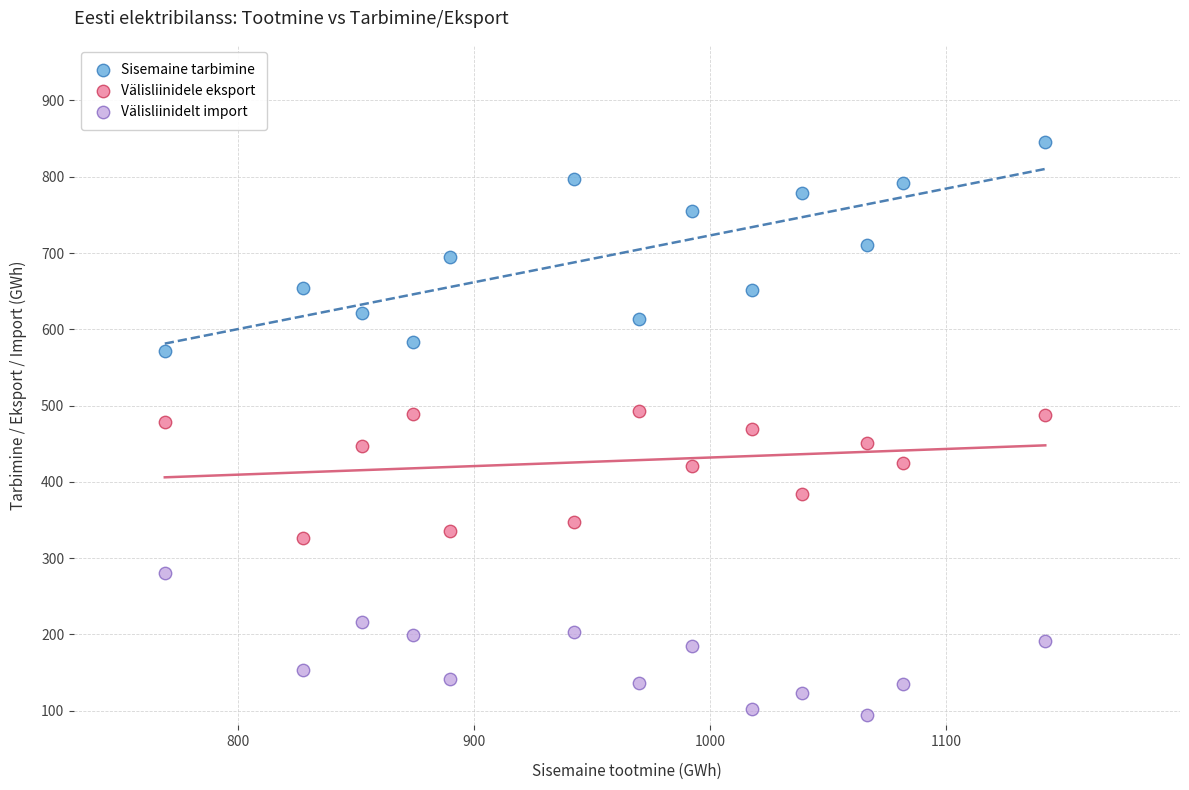

What are all the series names shown in the legend?

Sisemaine tarbimine, Välisliinidele eksport, Välisliinidelt import